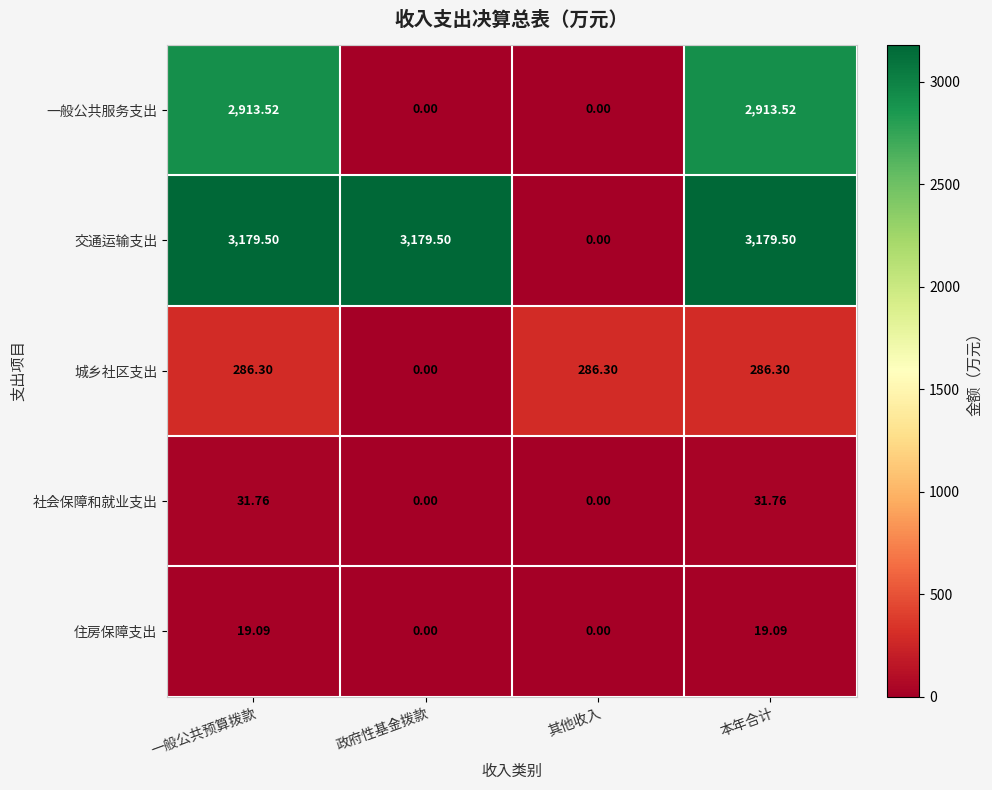

Which series has the largest total across all categories?

交通运输支出